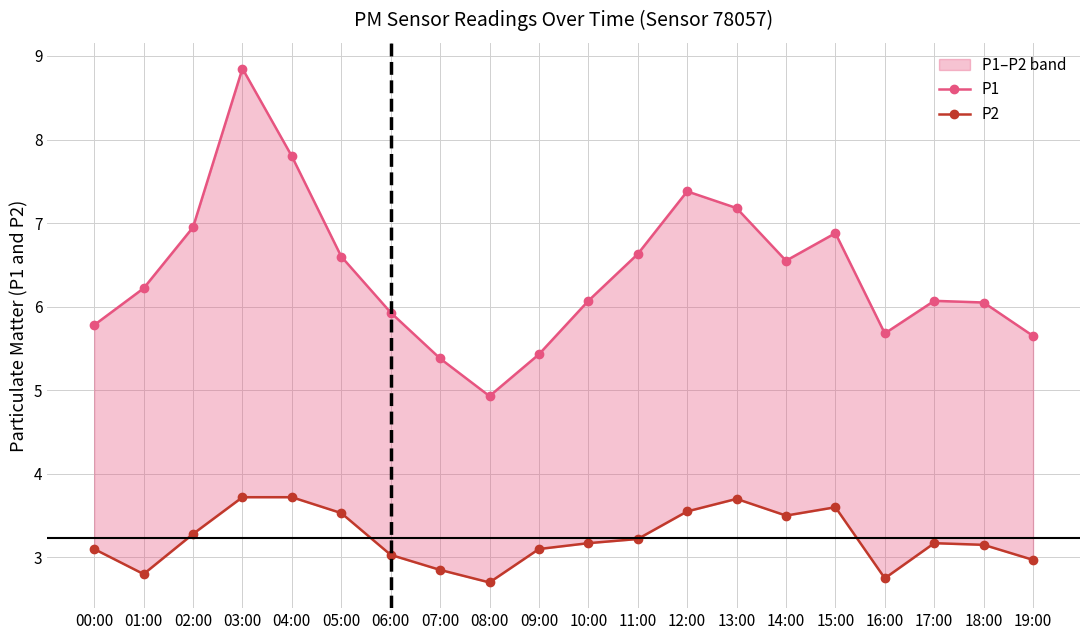

At which category does P2 reach its first local peak?

13:00